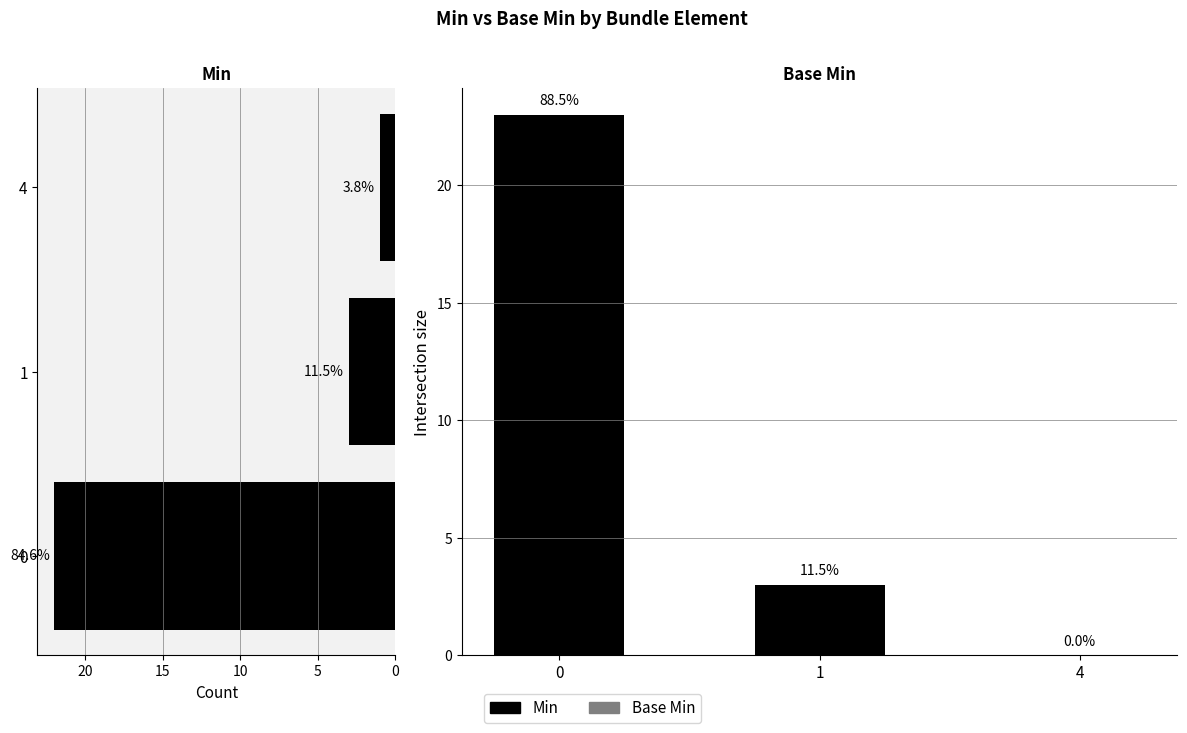

What is the difference between the second highest and minimum values in the Min series?

2